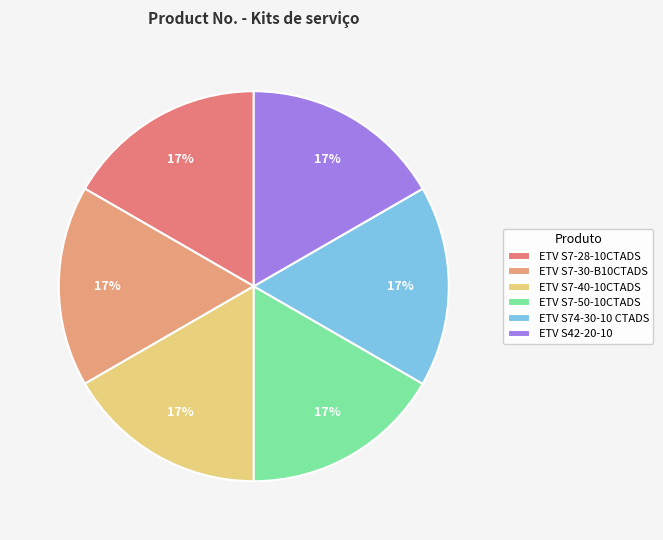

The ETV S7-40-10CTADS slice represents 29% of the pie. True or false?

False